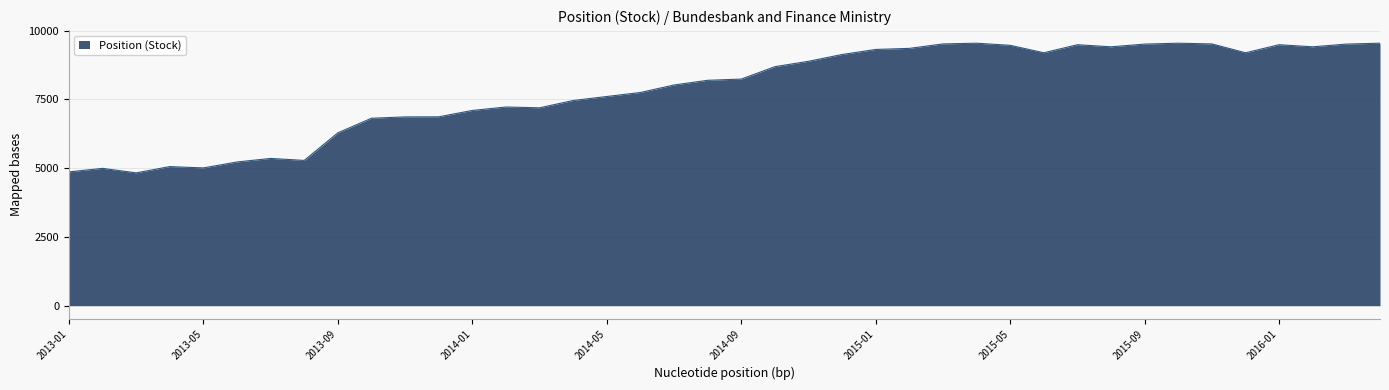

What is the smallest value displayed?

4830